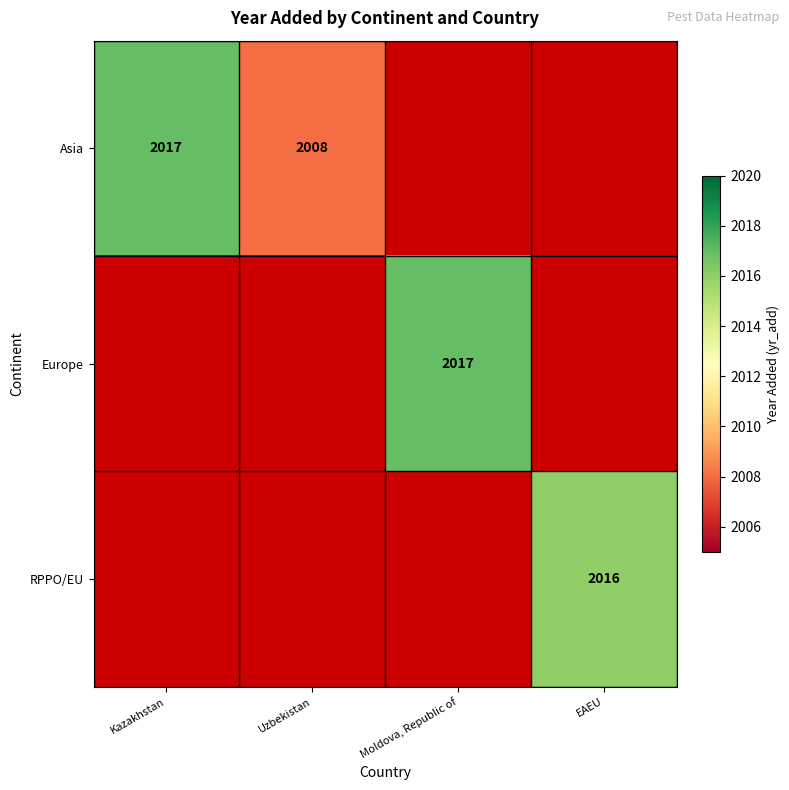

Is it true that RPPO/EU equals 2016 at EAEU?

True